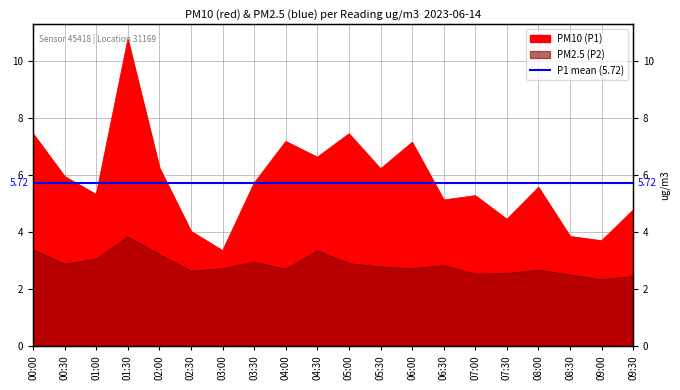

The P2 series shows 2.7 at 04:00. True or false?

True